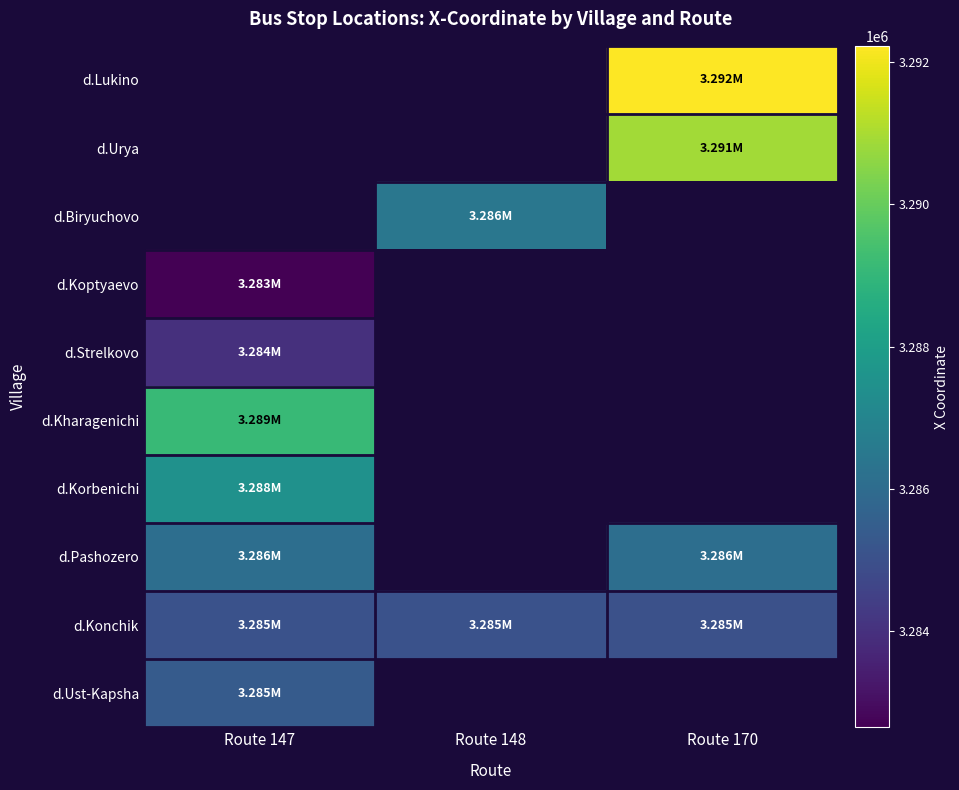

Between Route 170 and Route 147, which is larger?

Route 147